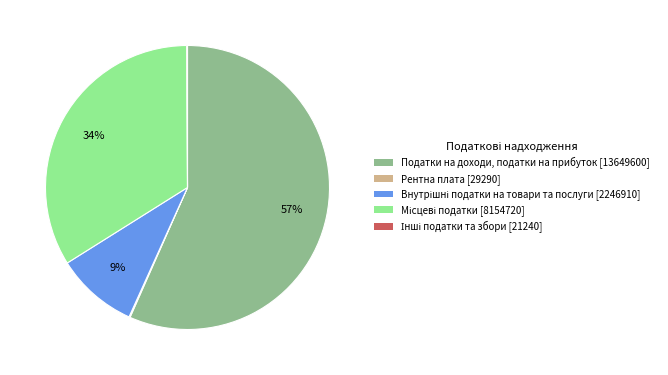

To the nearest percent, what is the average slice percentage?

20%